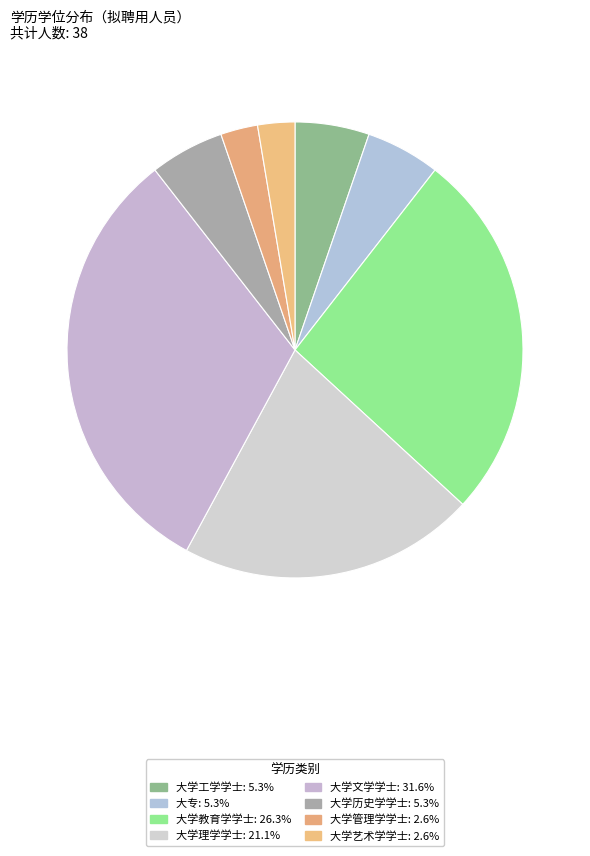

How many slices are in this pie chart?

8